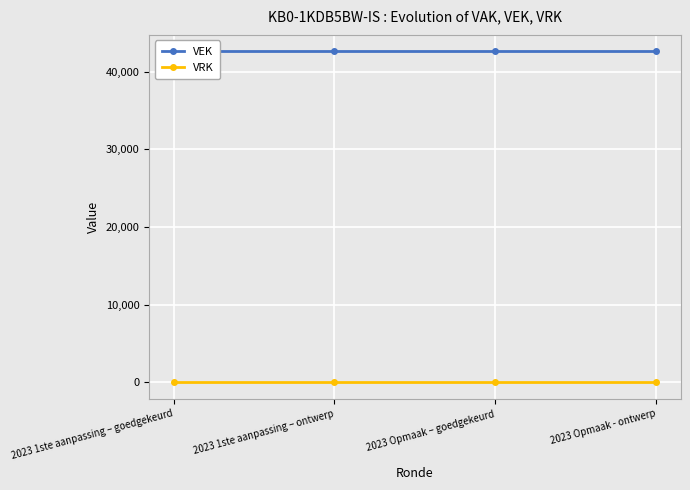

What is the sum of all VEK values?

170444